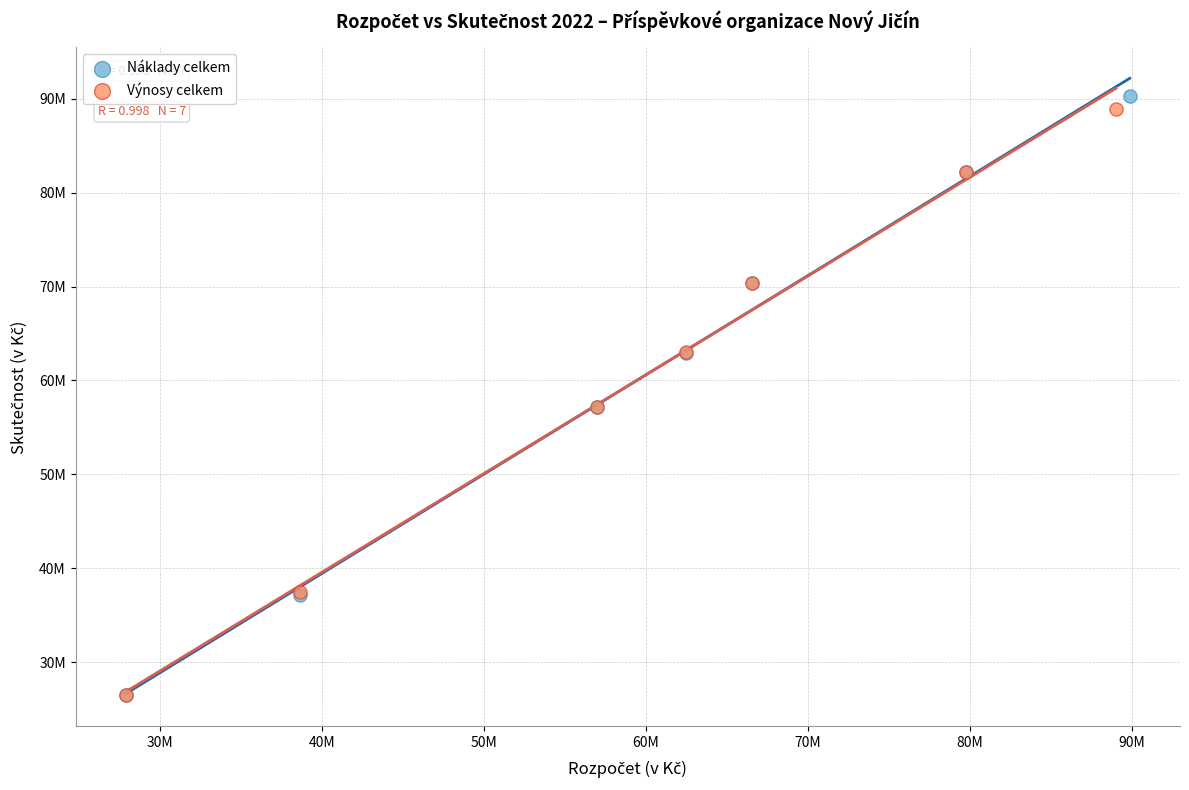

What are all the series names shown in the legend?

Náklady celkem, Výnosy celkem